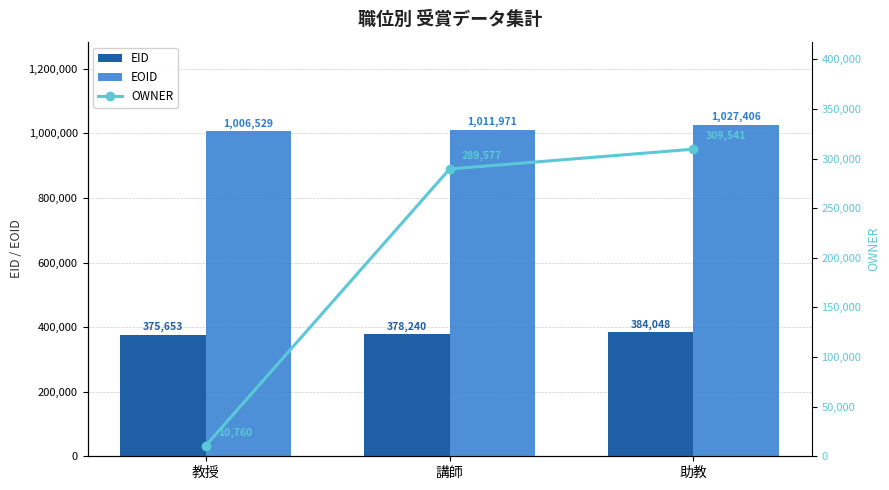

List the series in order of their peak value, lowest first.

OWNER, EID, EOID